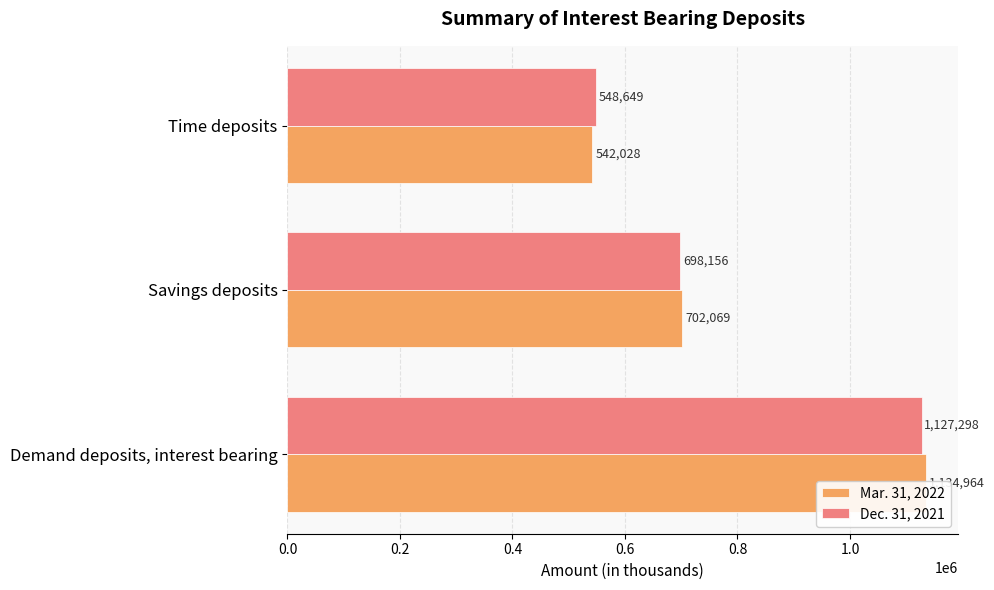

Rank the series by their maximum value, from highest to lowest.

Mar. 31, 2022, Dec. 31, 2021